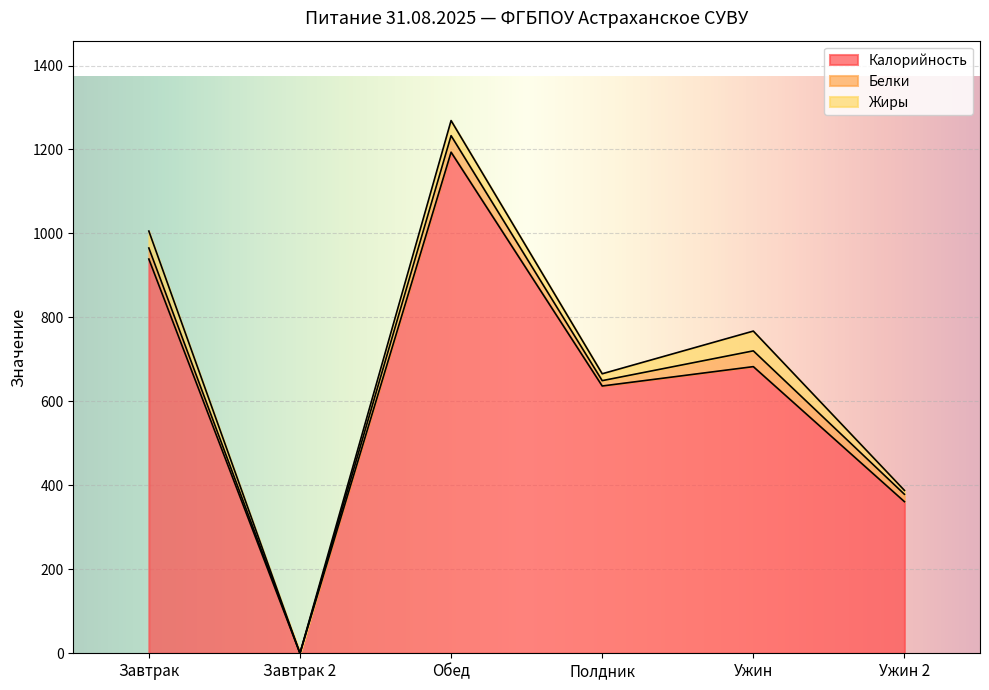

How many values in the Белки series are below 26?

3